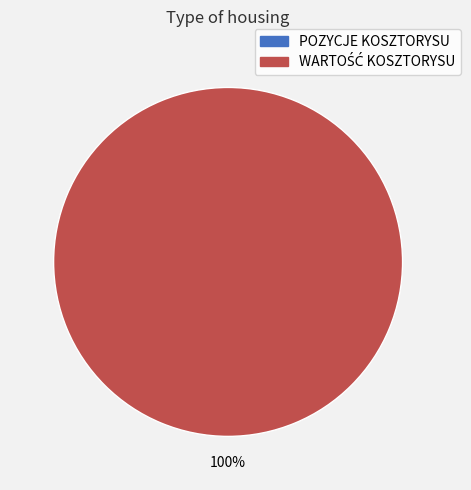

The POZYCJE KOSZTORYSU slice represents 0% of the pie. True or false?

True